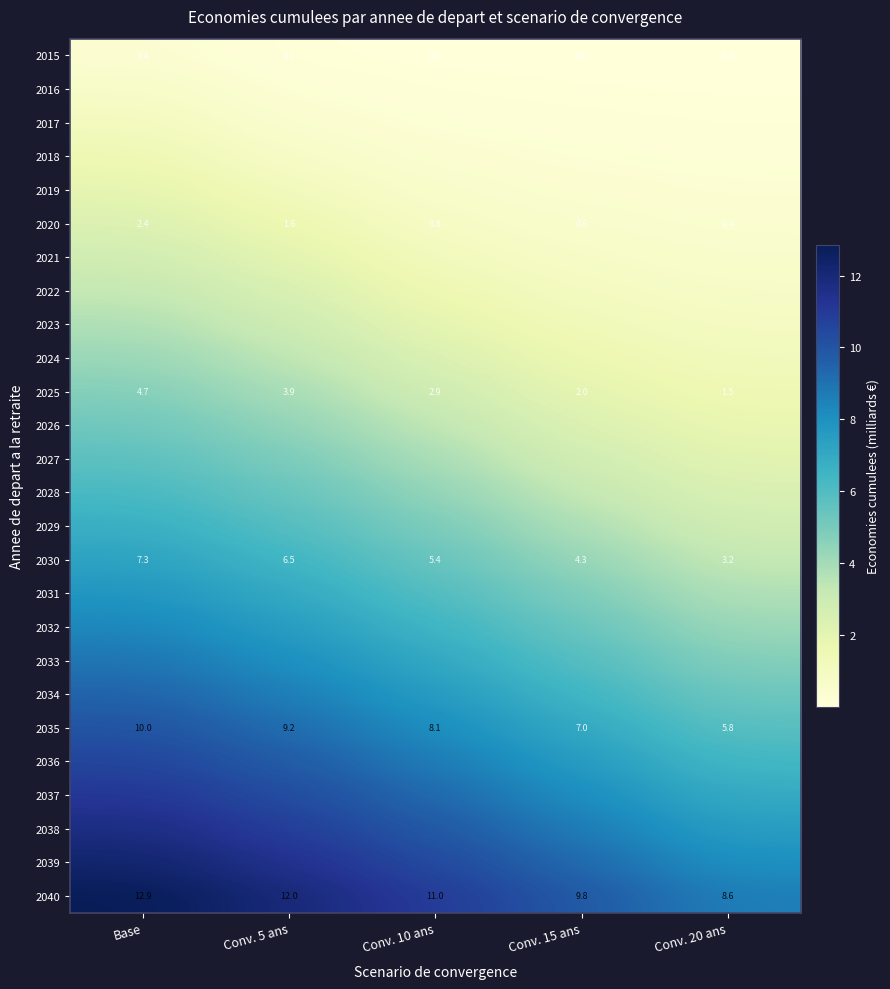

The 2016 series shows 0.3 at Base. True or false?

False